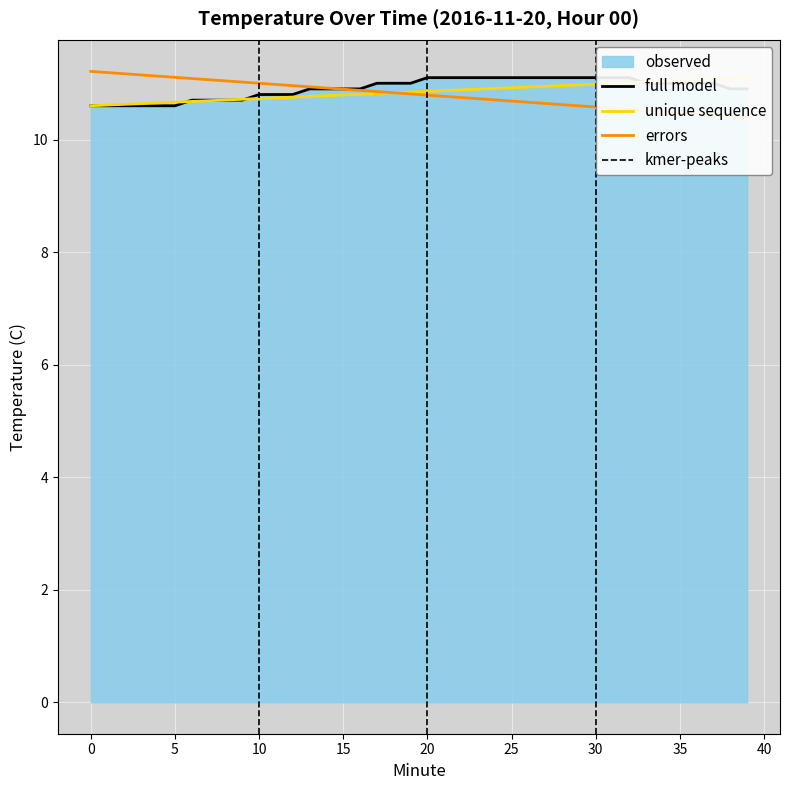

What is the minimum value shown in the chart?

10.6